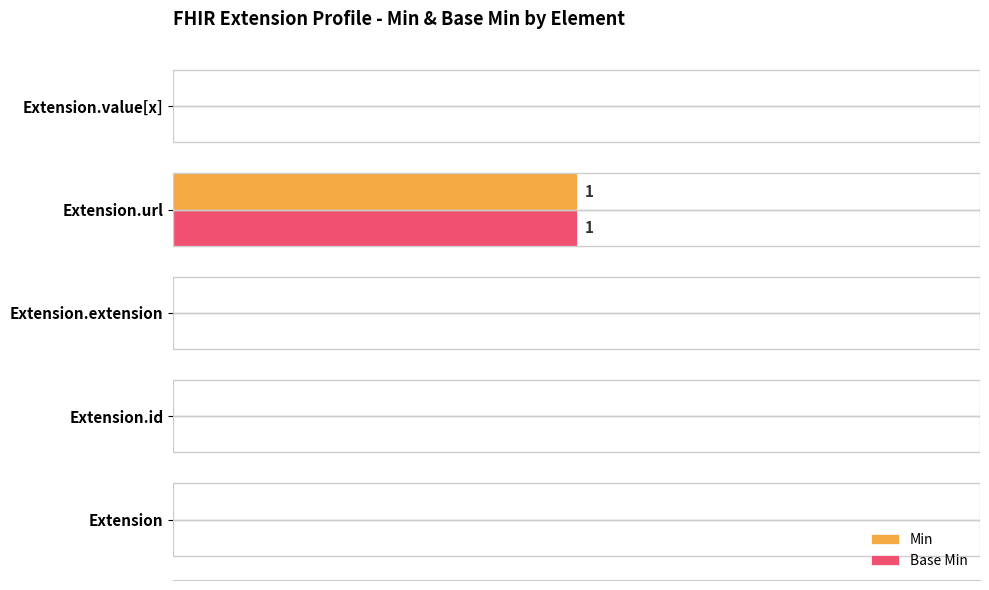

What are all the series names shown in the legend?

Min, Base Min